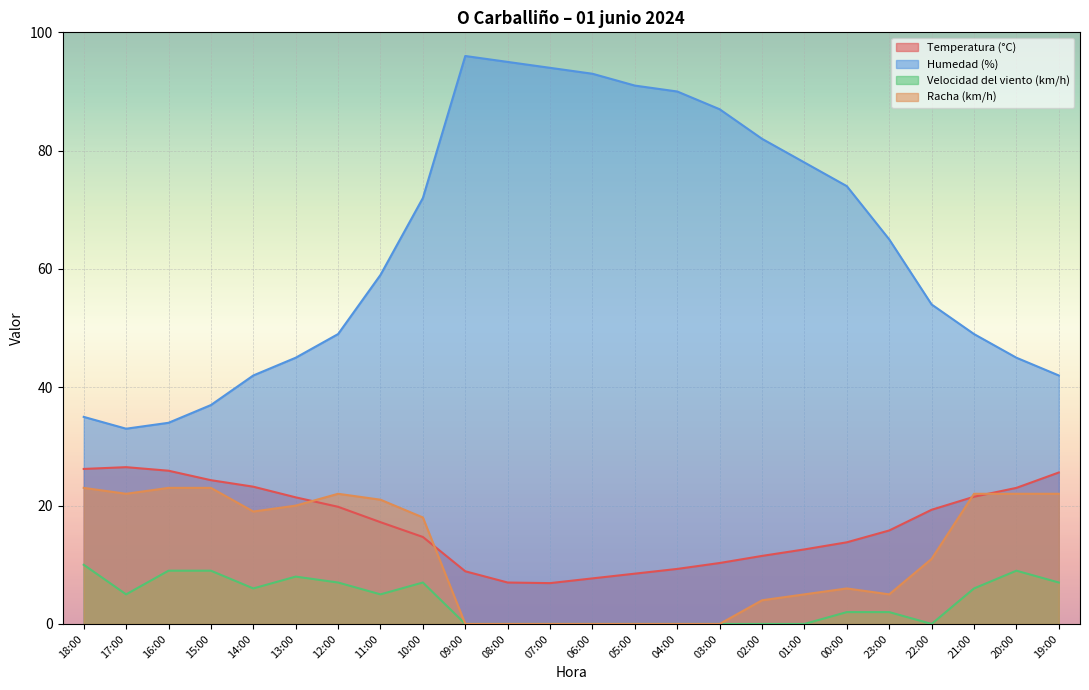

Which series has the largest total across all categories?

Humedad (%)